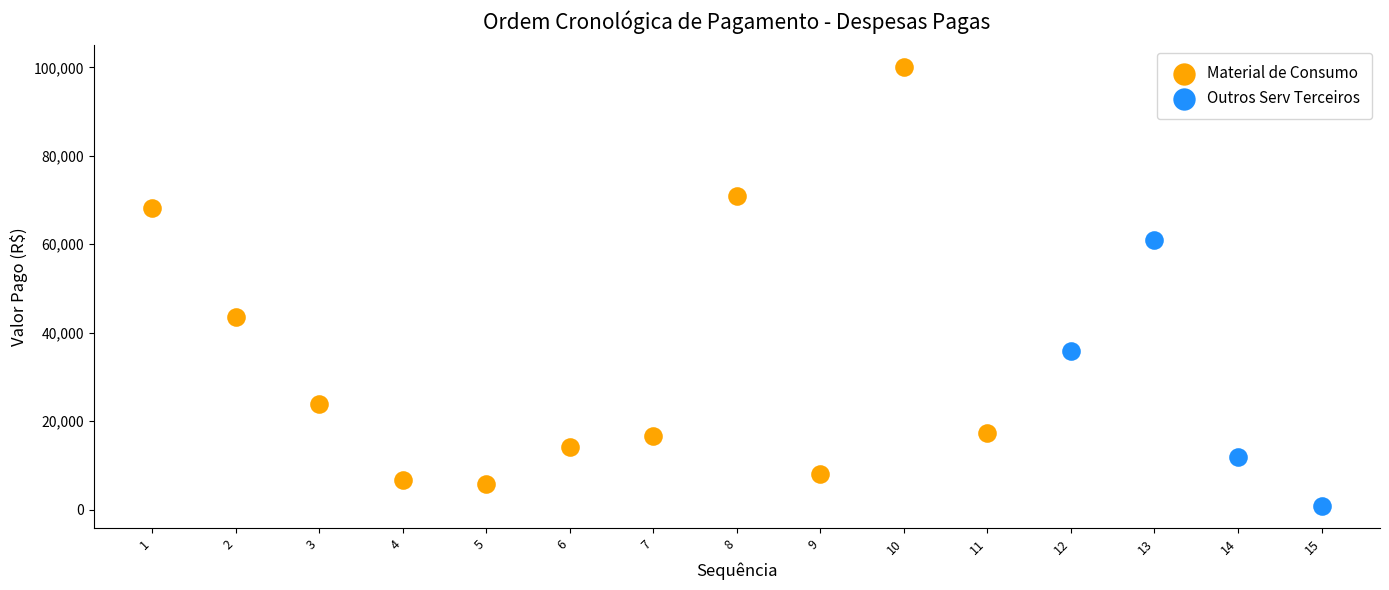

Which series reaches the maximum Y coordinate?

Material de Consumo